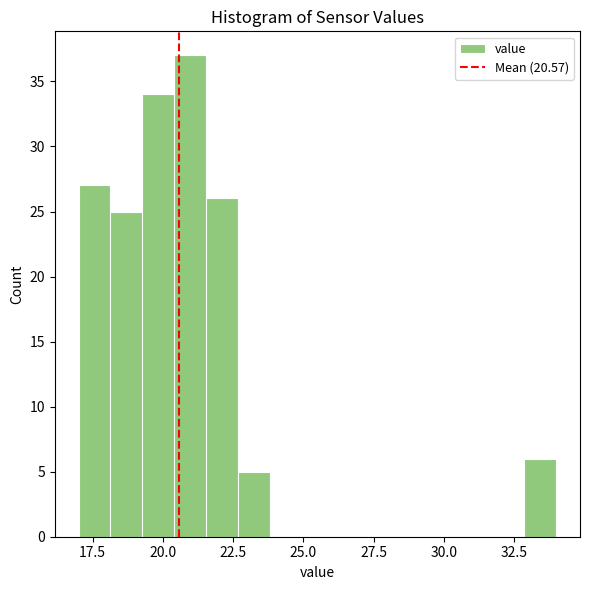

Around what value on the x-axis is the tallest bar? Give the approximate position of its centre, as read against the axis.

21.0